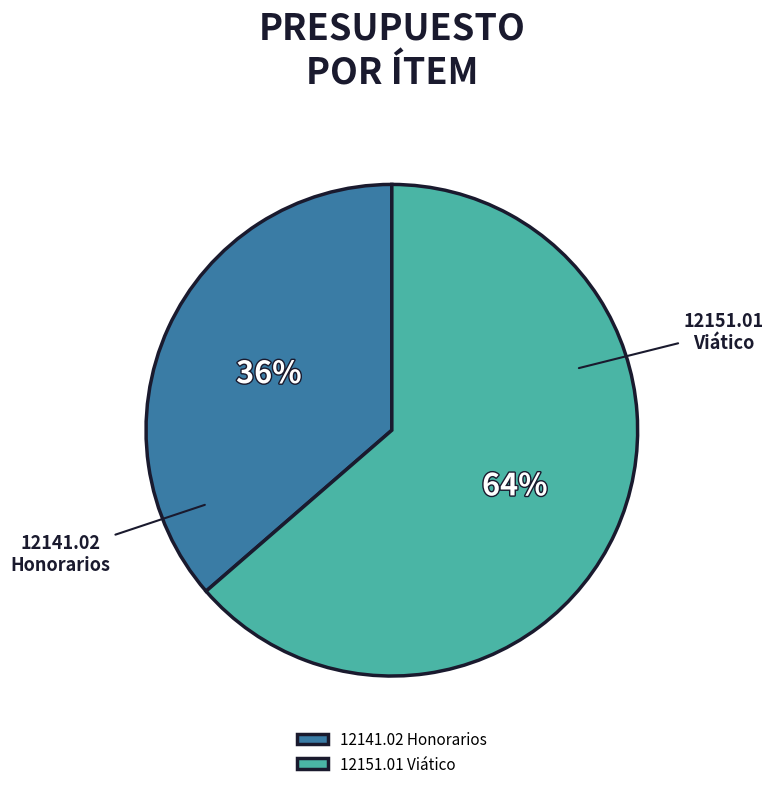

What is the largest slice in the pie chart?

12151.01 Viático